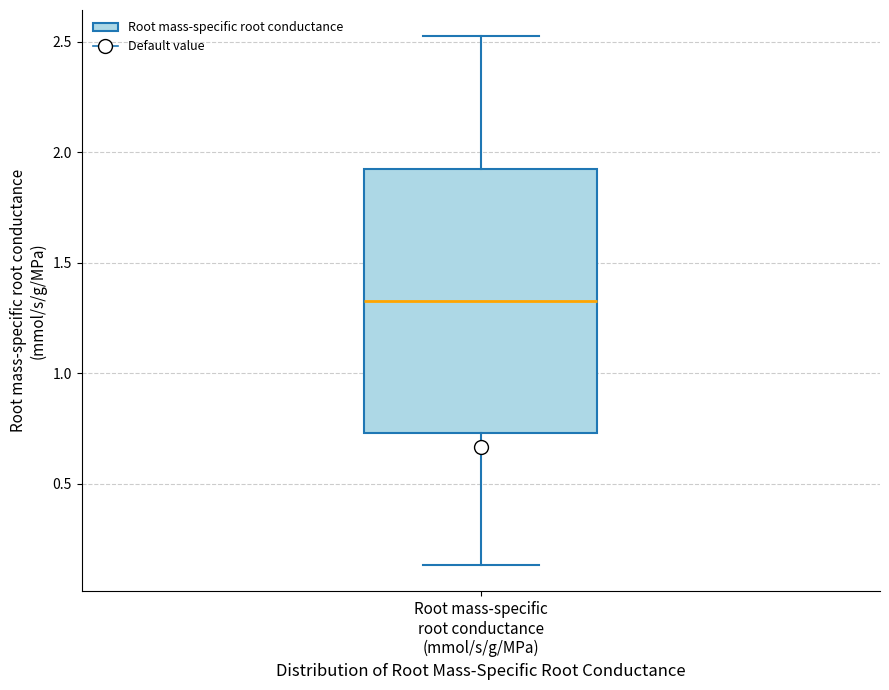

Where does the upper whisker of the box for Root mass-specific root conductance (mmol/s/g/MPa) end on the y-axis? The values are not printed on the chart, so give them approximately, as read against the axis.

2.50